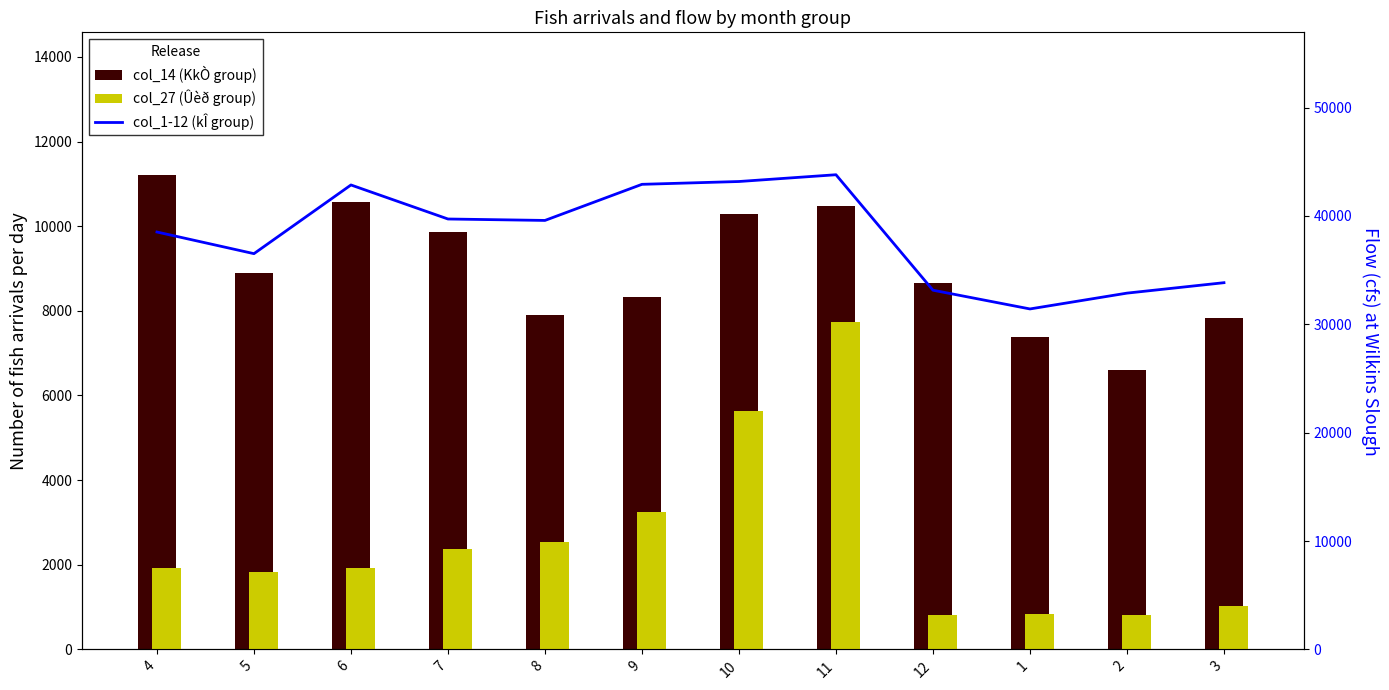

How many distinct data groups are displayed?

3